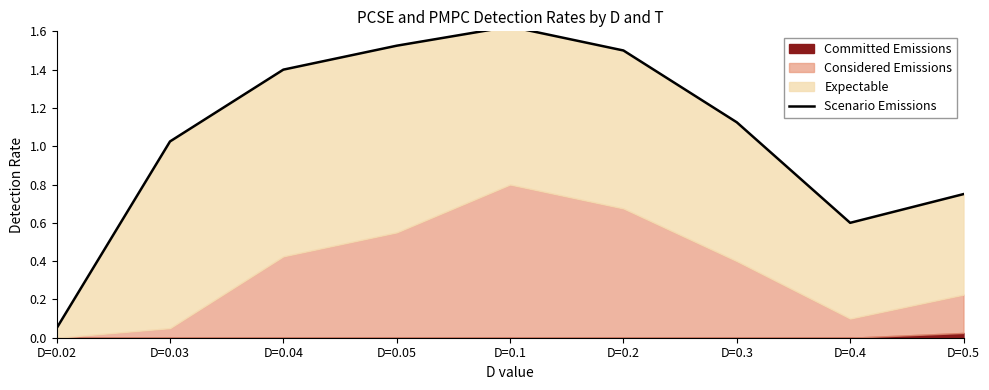

How many interior local valleys (lower than both neighbors) does the data have?

1